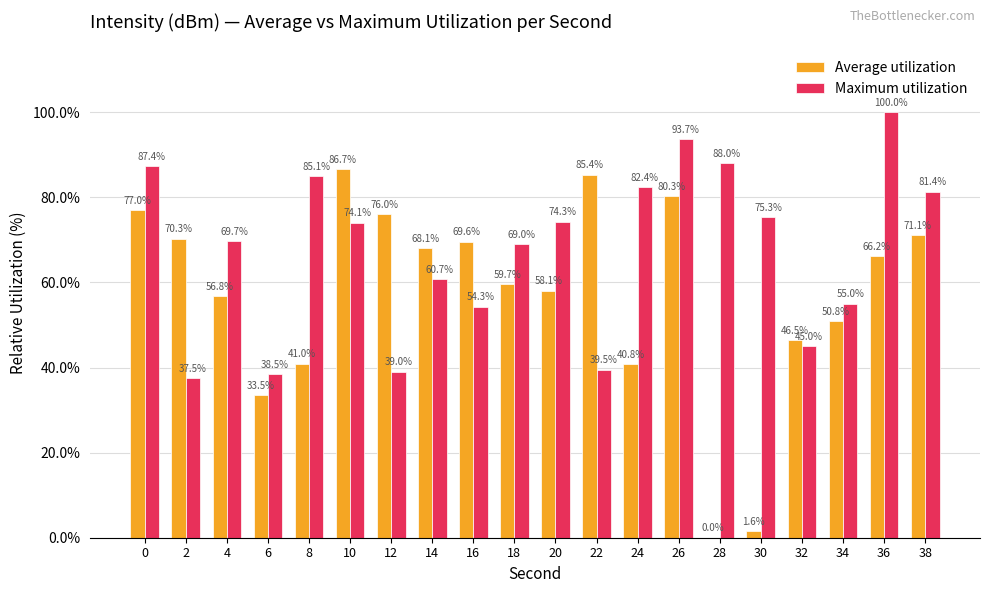

What are all the series names shown in the legend?

Average utilization, Maximum utilization